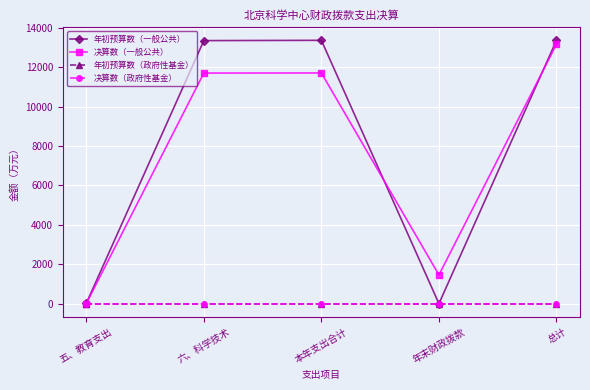

At which category is the sum across all series the highest?

总计